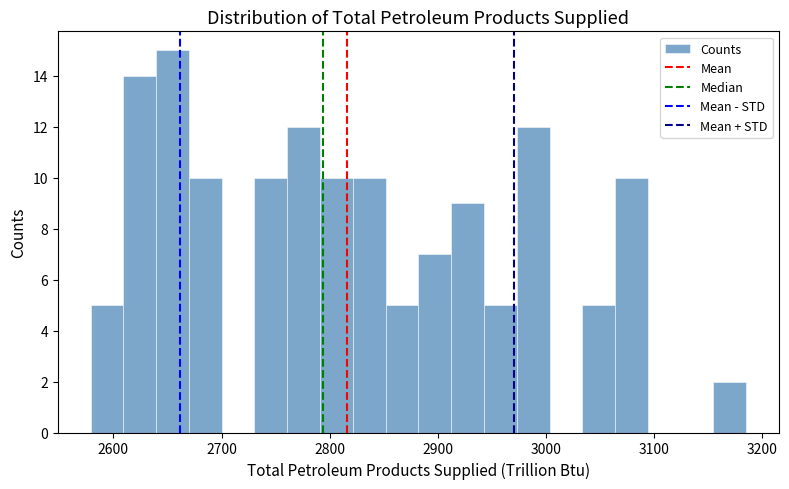

Read against the x-axis, roughly where is the centre of the tallest bar?

2650